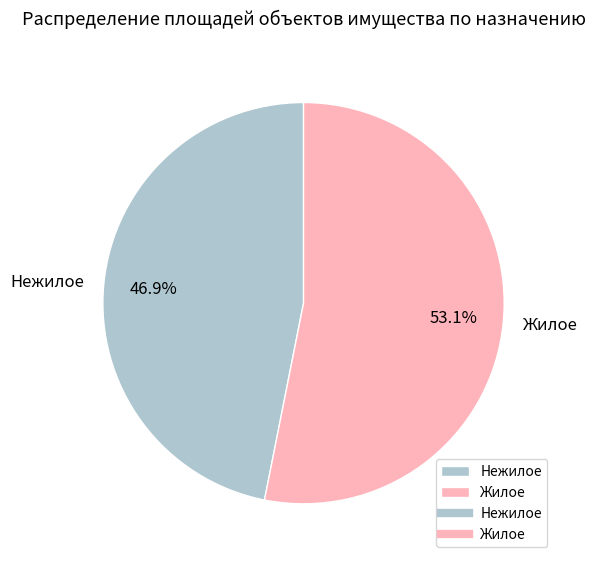

Count the number of slices in the pie.

2